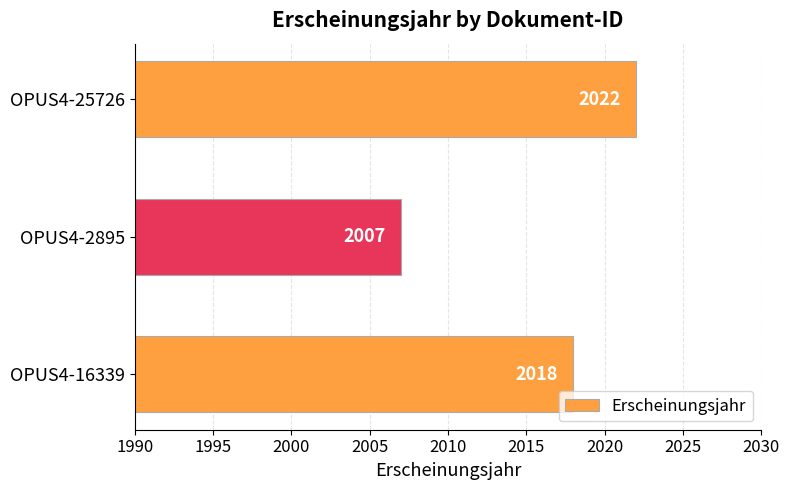

What is the difference between the maximum and second lowest values?

4